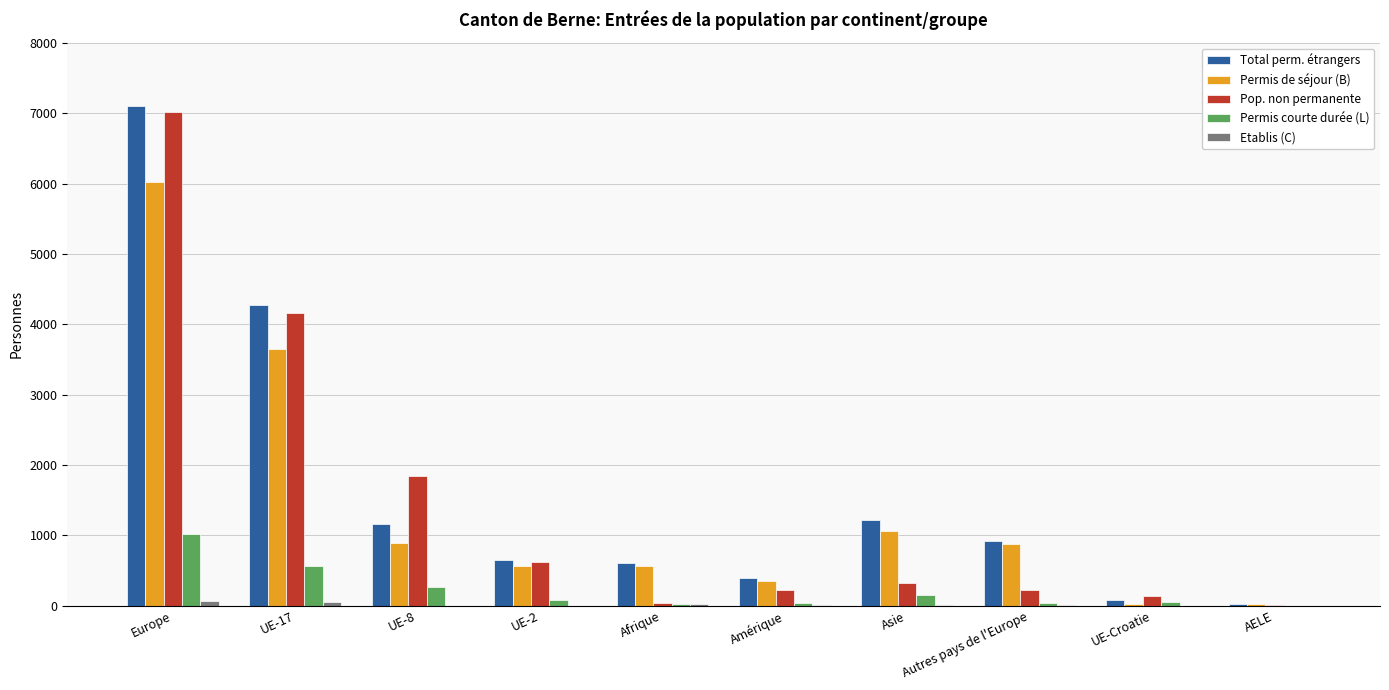

Is the value of Permis de séjour (B) at Amérique greater than the value of Pop. non permanente at UE-17?

No